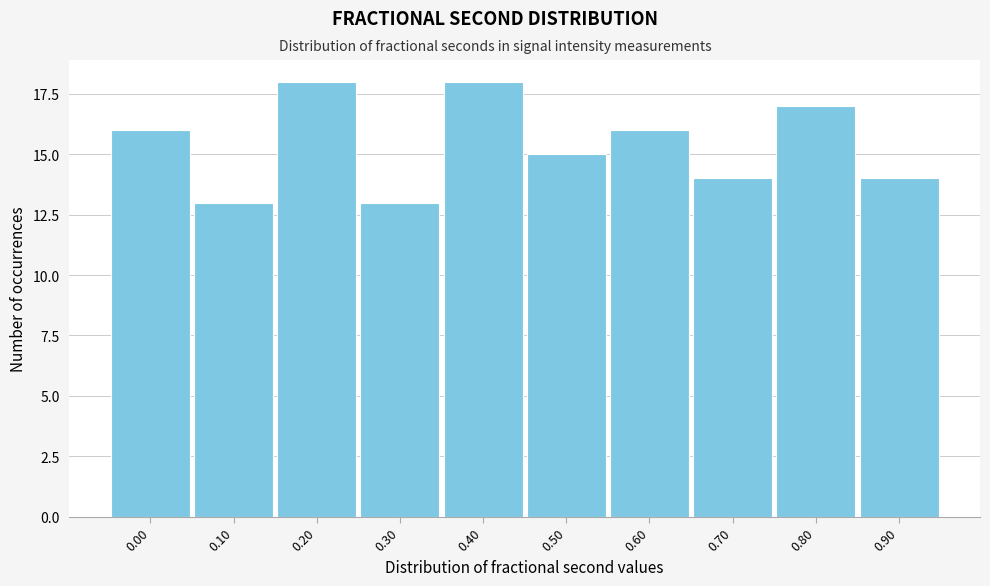

Reading right to left, list all the values displayed in this chart.

14	17	14	16	15	18	13	18	13	16